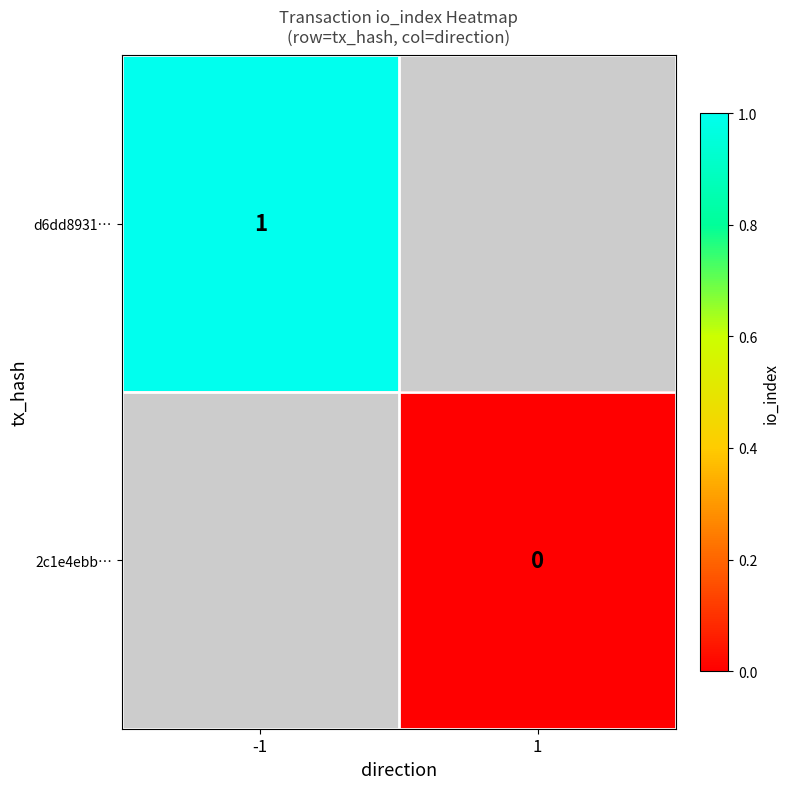

Rank the series by their maximum value, from highest to lowest.

d6dd8931…, 2c1e4ebb…